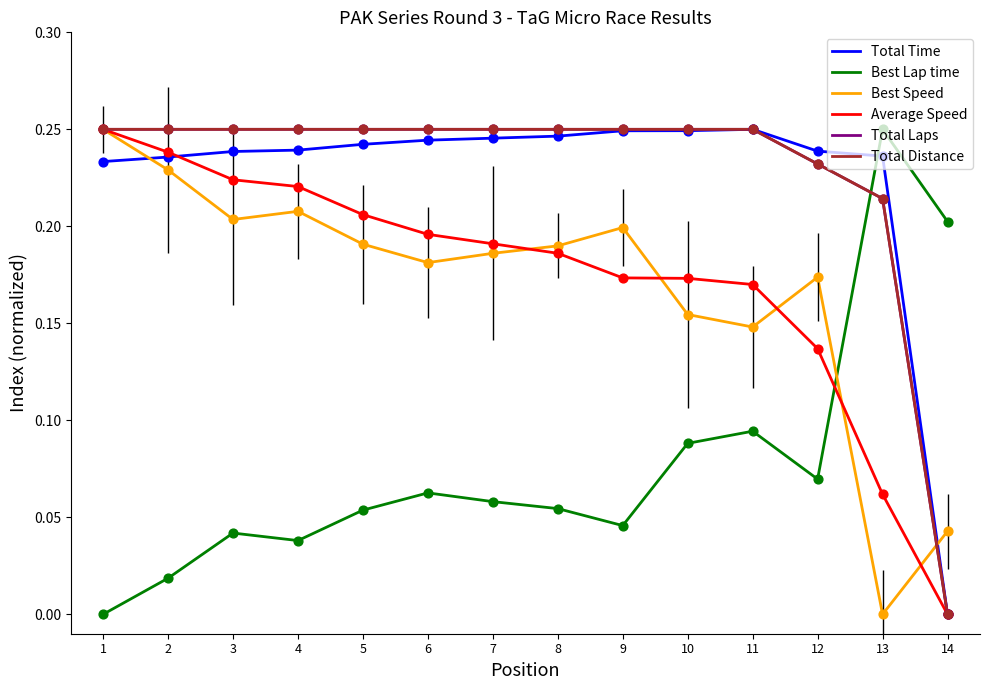

Which series has the largest total across all categories?

Total Laps